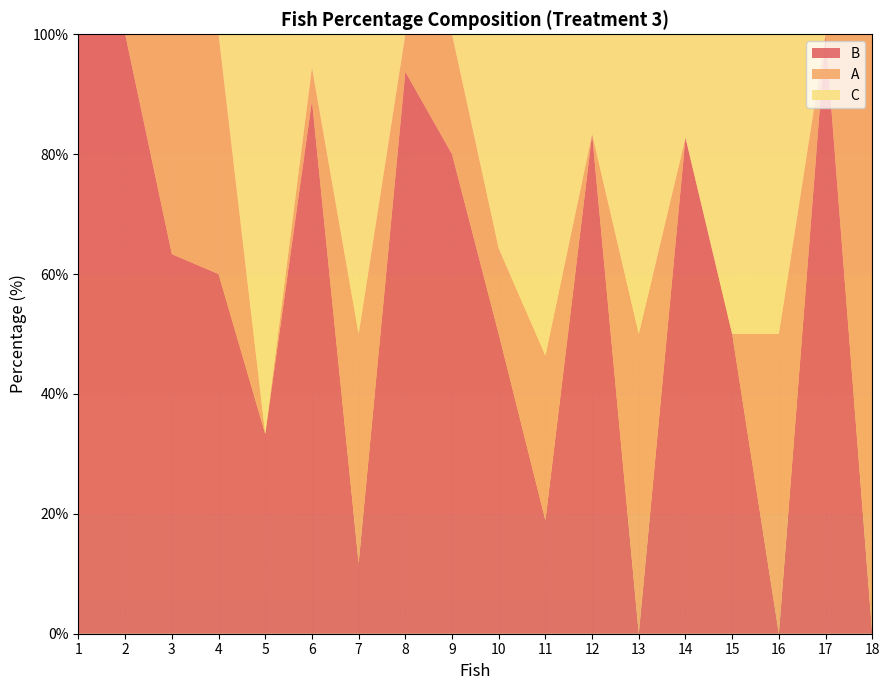

Reading right to left, list all the values displayed in this chart.

B: 0.0	100.0	0.0	50.0	82.8	0.0	83.3	18.9	50.0	80.0	93.8	11.8	88.9	33.3	60.0	63.3	100.0	100.0
A: 100.0	0.0	50.0	0.0	0.0	50.0	0.0	27.5	14.3	20.0	6.2	38.2	5.6	0.0	40.0	36.7	0.0	0.0
C: 0.0	0.0	50.0	50.0	17.2	50.0	16.7	53.6	35.7	0.0	0.0	50.0	5.6	66.7	0.0	0.0	0.0	0.0